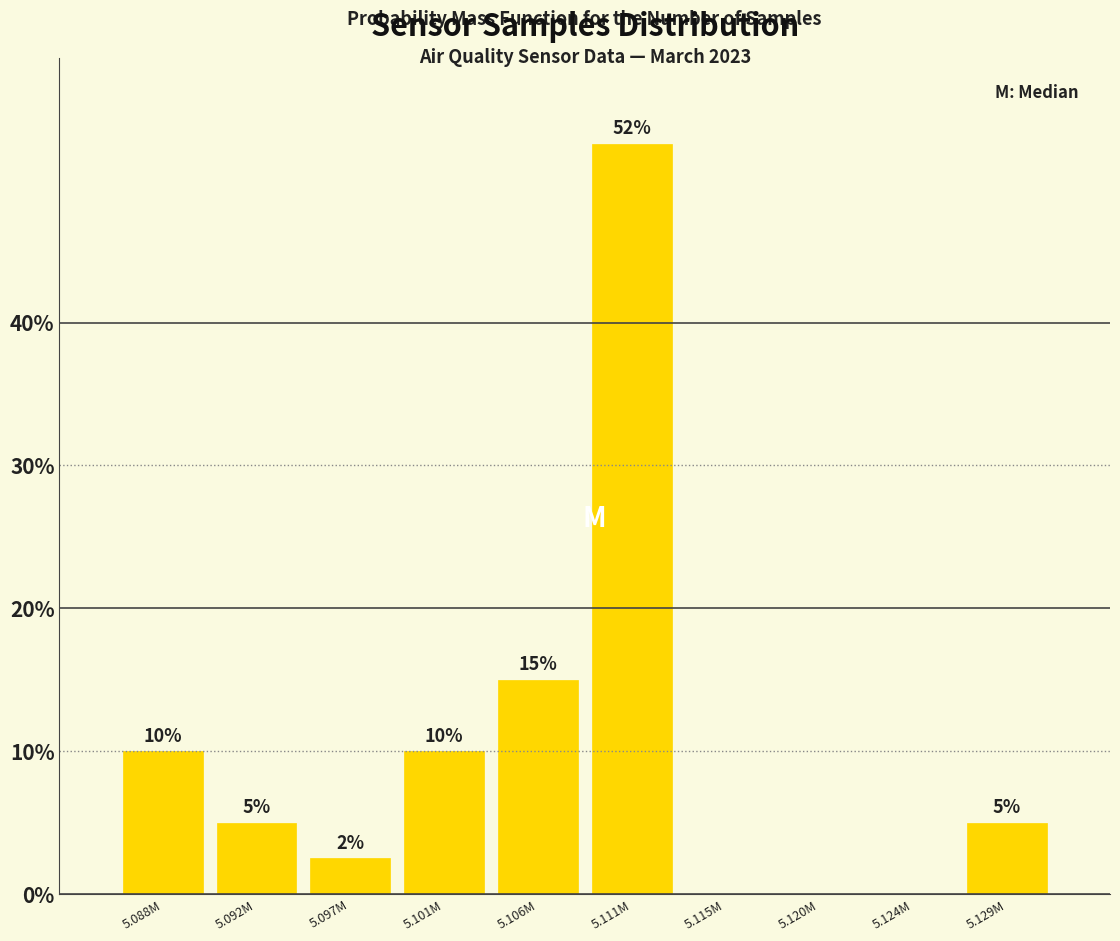

What value does the data have at 5.106M?

15.0